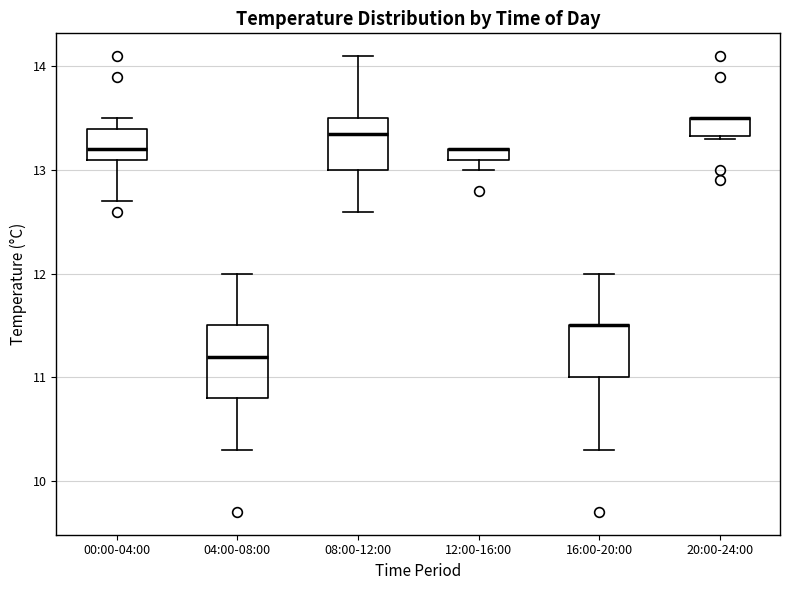

Where is the lower edge of the box for 12:00-16:00 on the y-axis? The values are not printed on the chart, so give them approximately, as read against the axis.

13.1